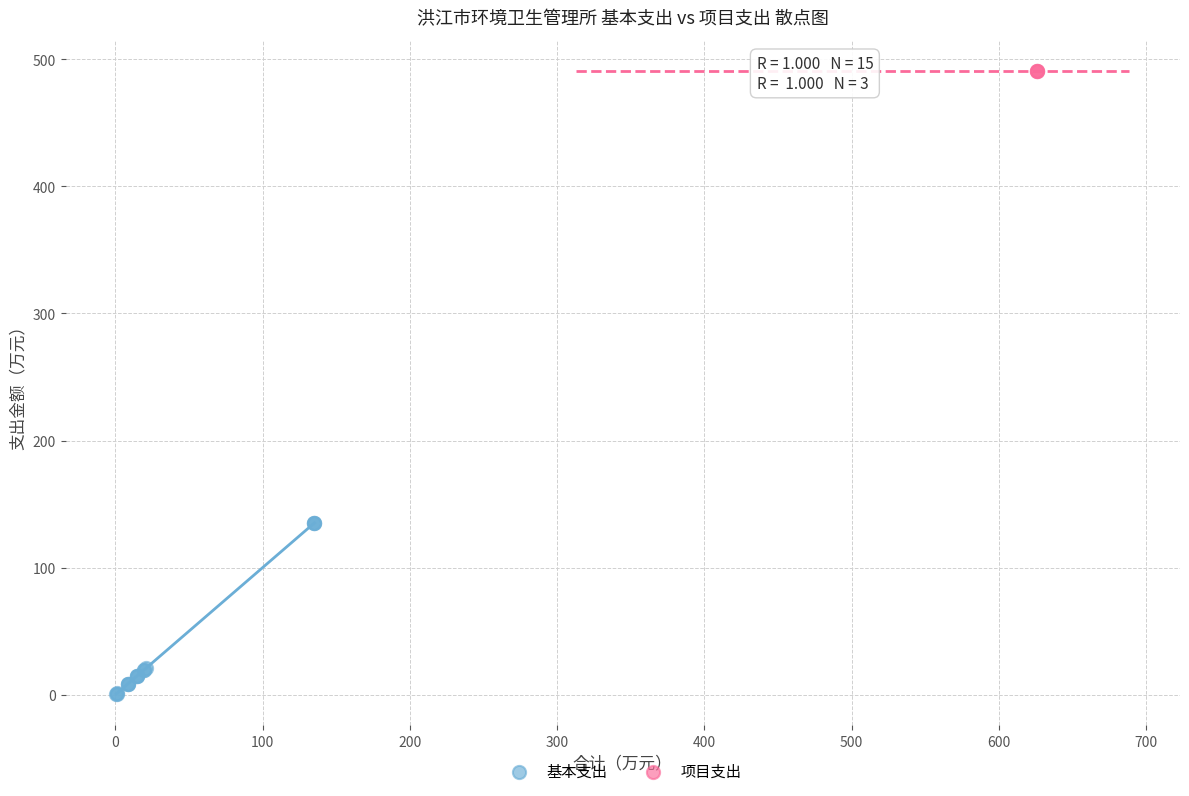

Which series contains the lowest Y value?

基本支出